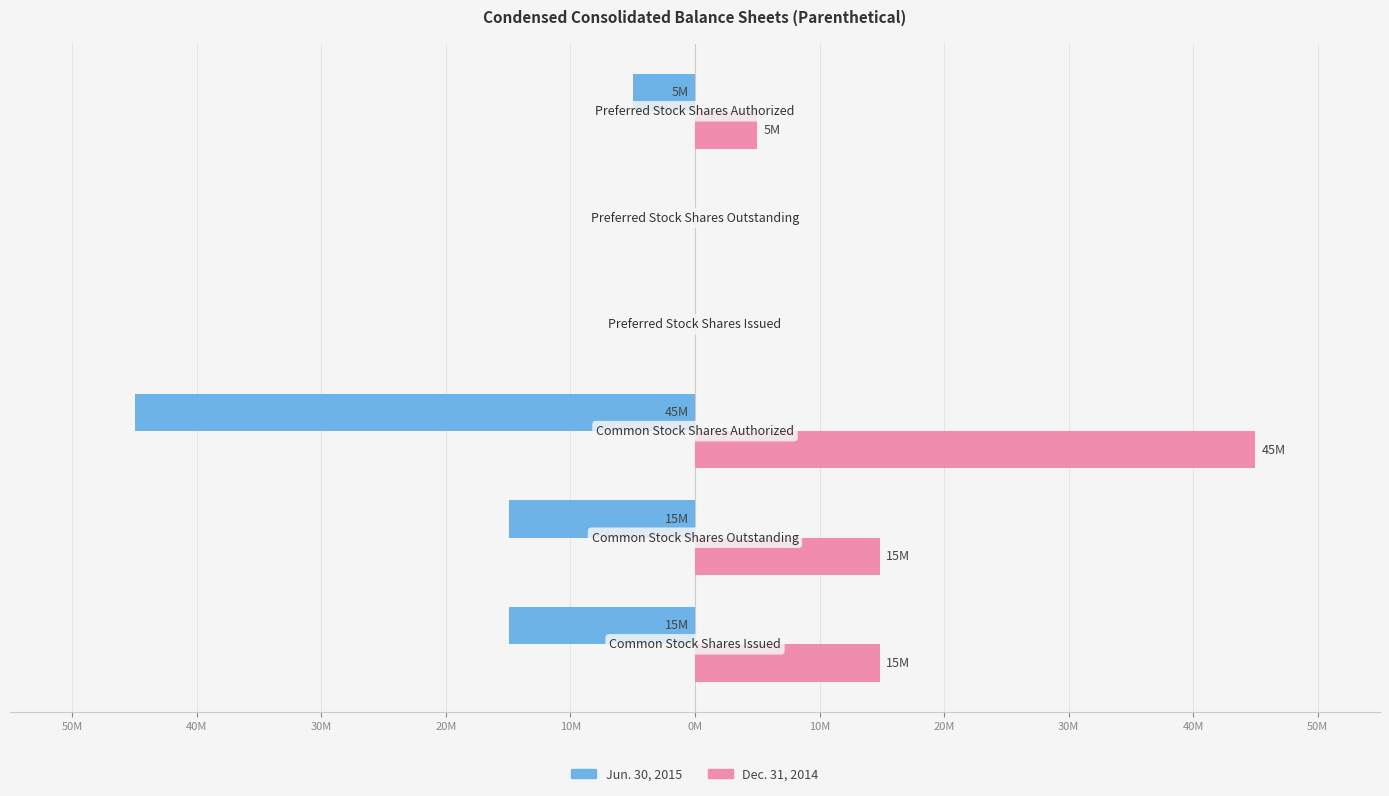

What are all the series names shown in the legend?

Jun. 30, 2015, Dec. 31, 2014